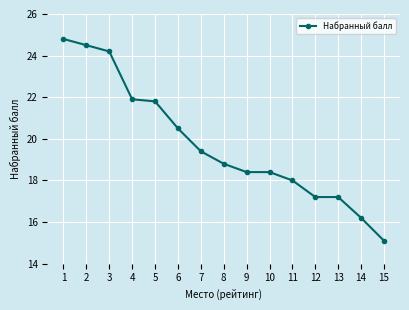

Approximately how many times larger is the value at 10 compared to 2?

0.8